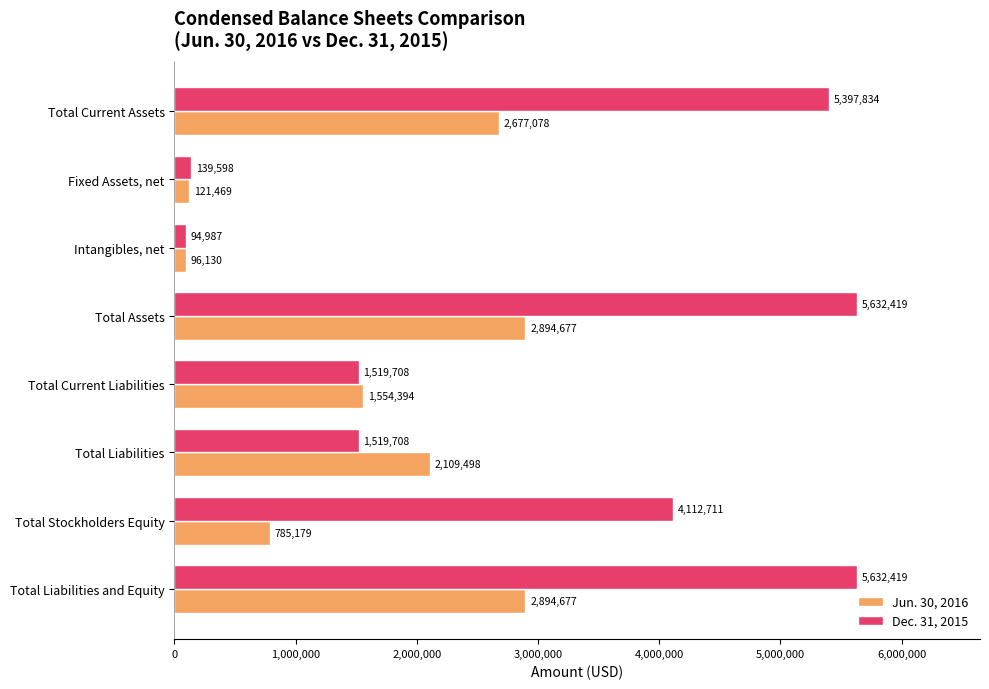

The Jun. 30, 2016 series shows 2894677 at Total Liabilities and Equity. True or false?

True